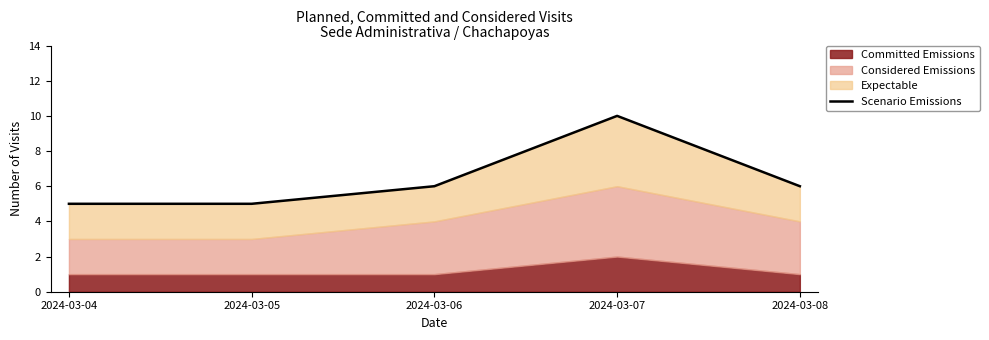

At which category does the data reach its first local peak?

2024-03-07